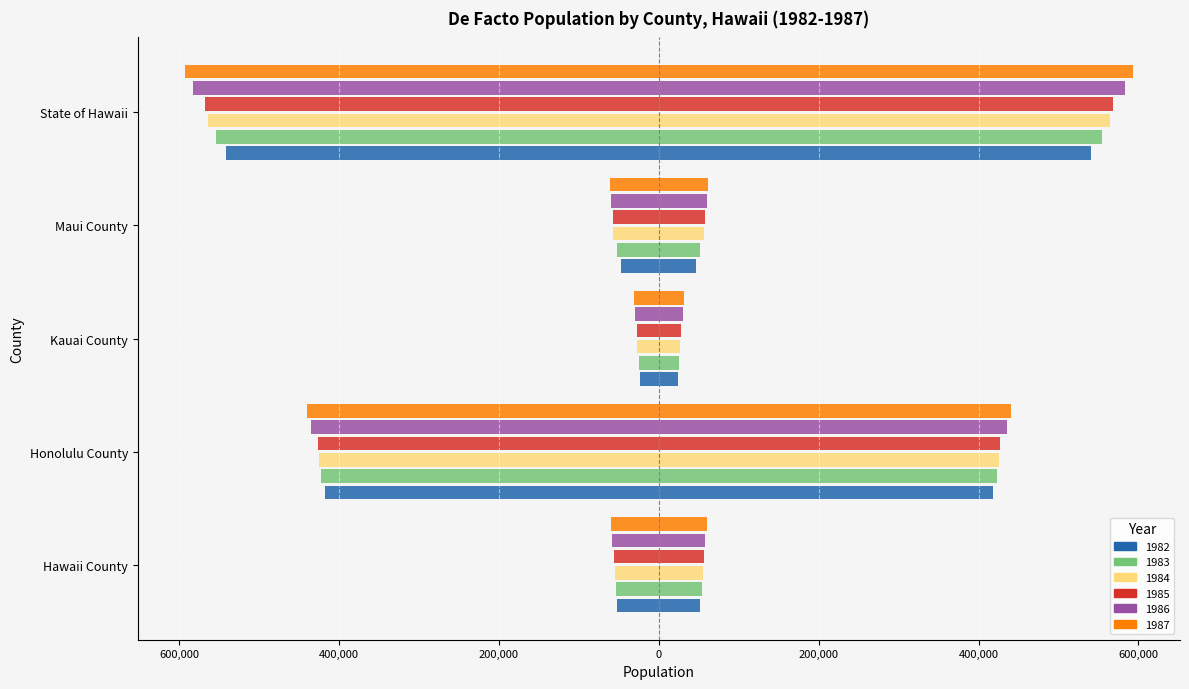

Is it true that 1985 equals 56171.5 at Hawaii County?

True